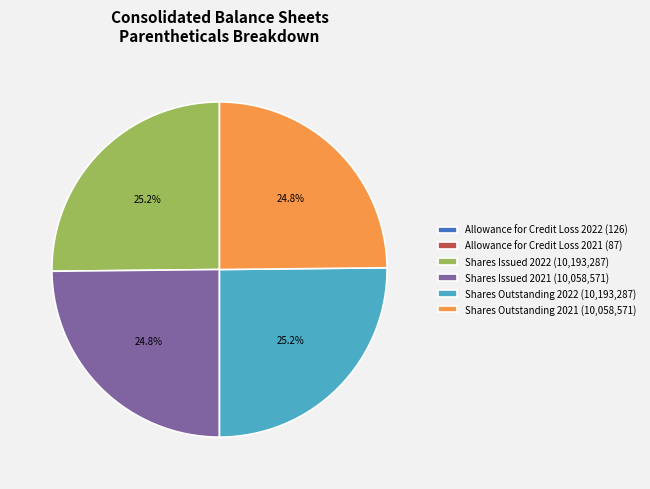

Approximately how many times larger is the value at Shares Outstanding 2021 (10,058,571) compared to Shares Issued 2021 (10,058,571)?

1.0